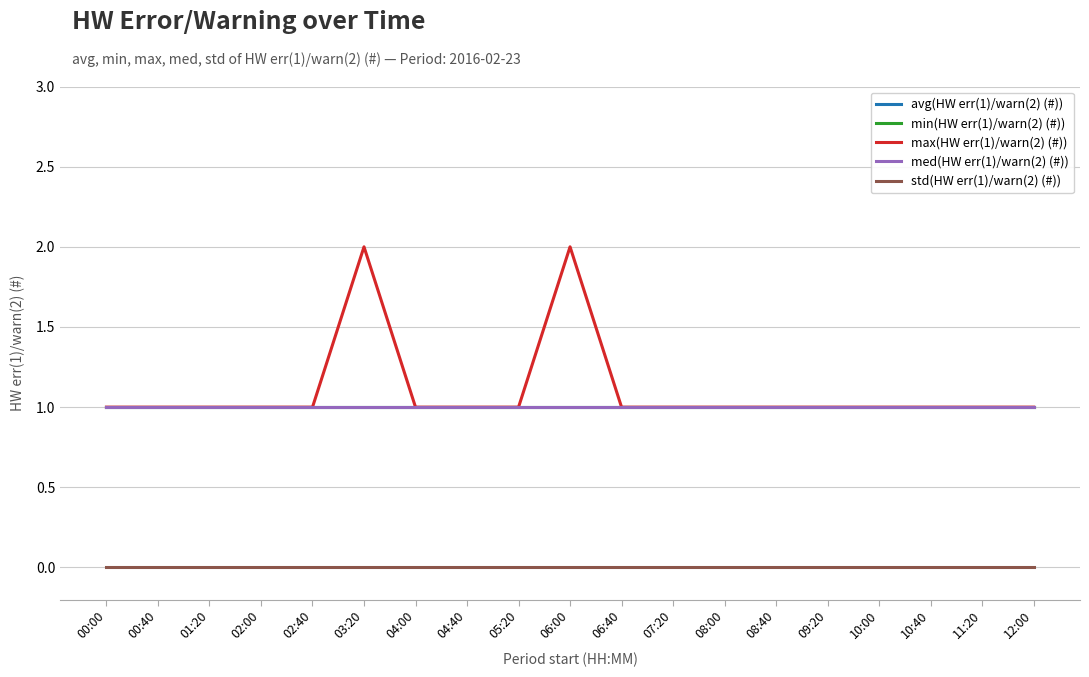

Is this an area chart (filled region under the line)?

No